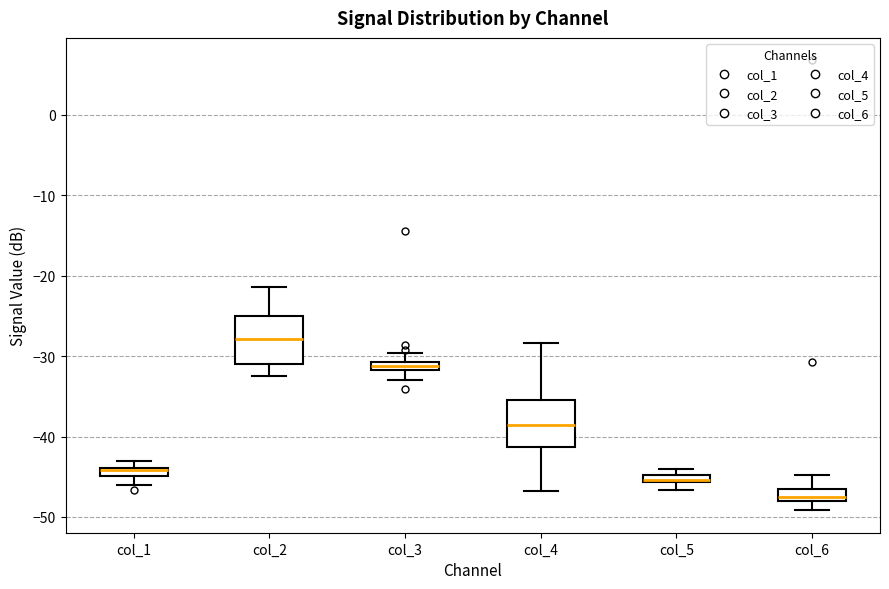

Where is the upper edge of the box for col_4 on the y-axis? The values are not printed on the chart, so give them approximately, as read against the axis.

-35